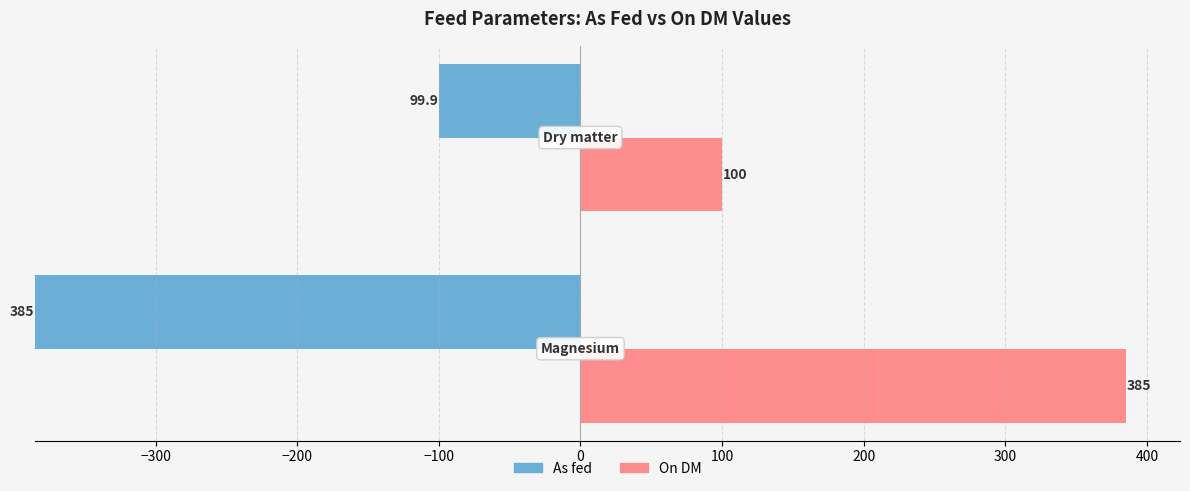

Reading left to right, transcribe all the data shown in this chart.

As fed: 385.0	99.9
On DM: 385.0	100.0